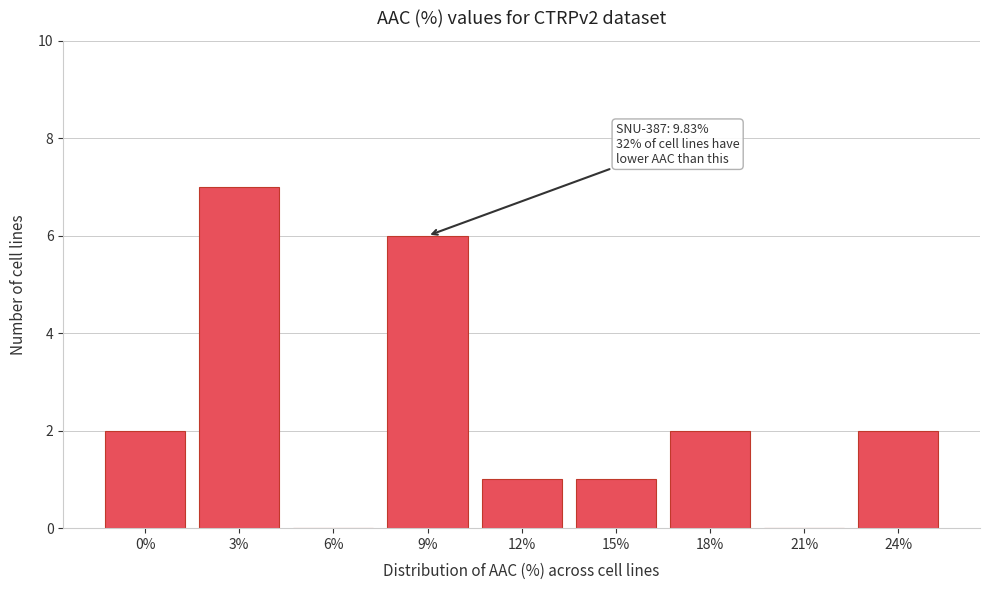

Reading left to right, transcribe all the data shown in this chart.

0%=2	3%=7	6%=0	9%=6	12%=1	15%=1	18%=2	21%=0	24%=2